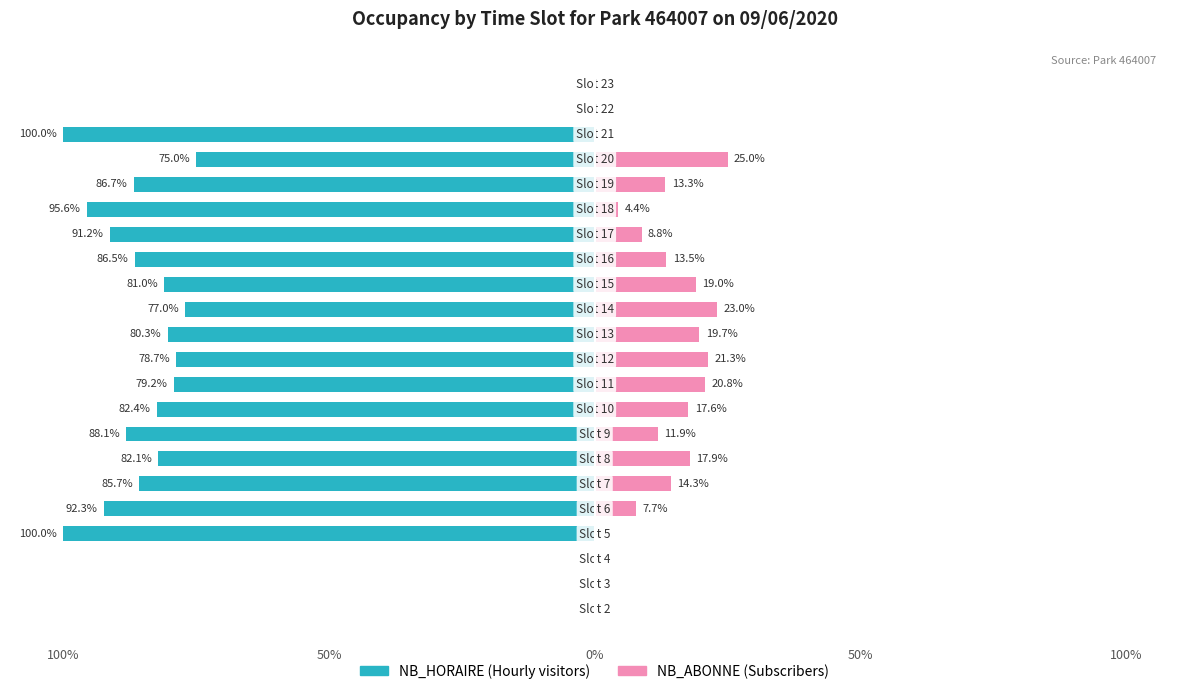

What is the sum of all NB_ABONNE values?

238.2